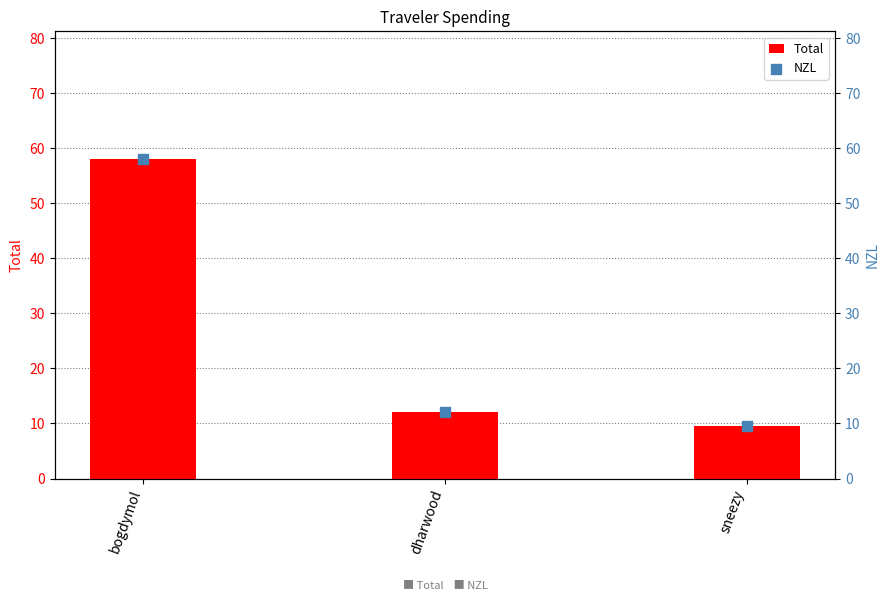

Which series has the largest Y range (max minus min)?

Total